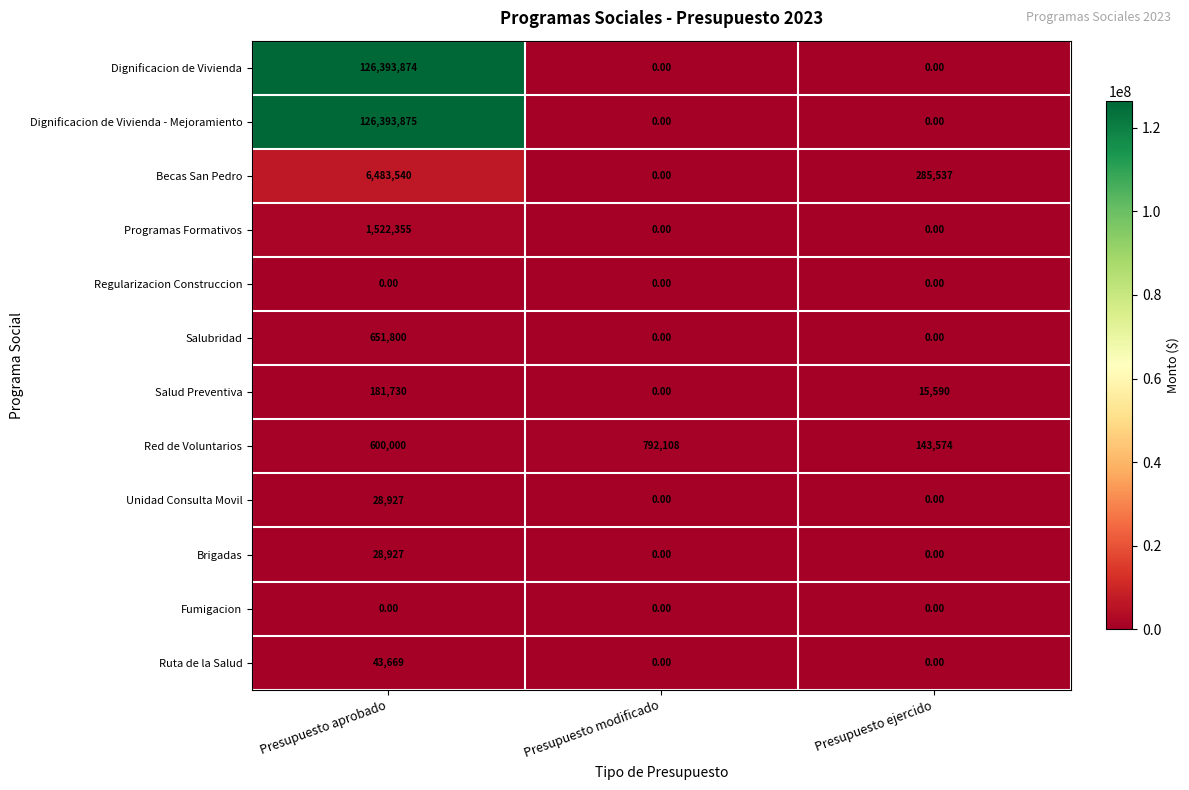

What is the spread (max minus min) of values at Presupuesto ejercido?

285537